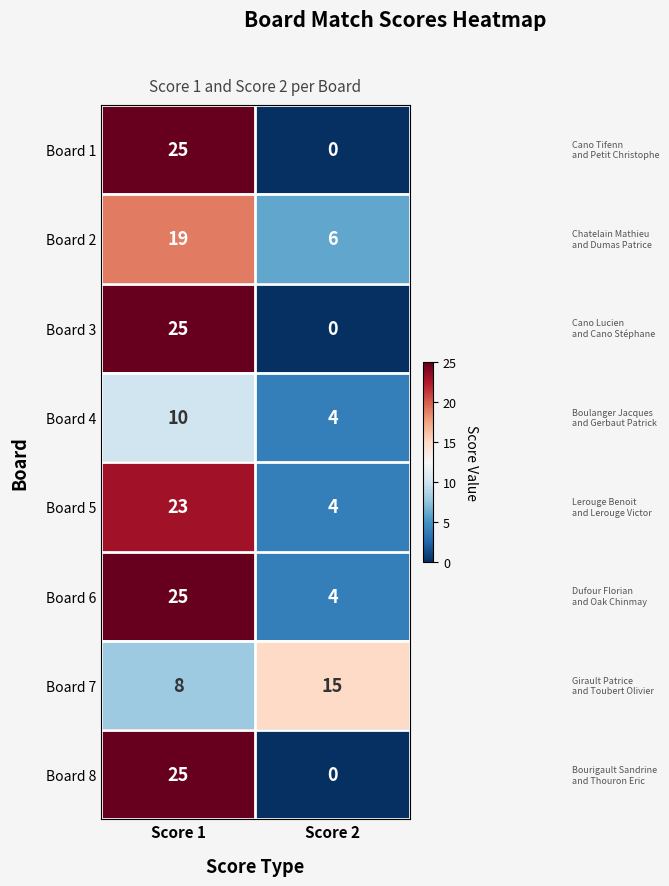

How many series are shown in this chart?

8